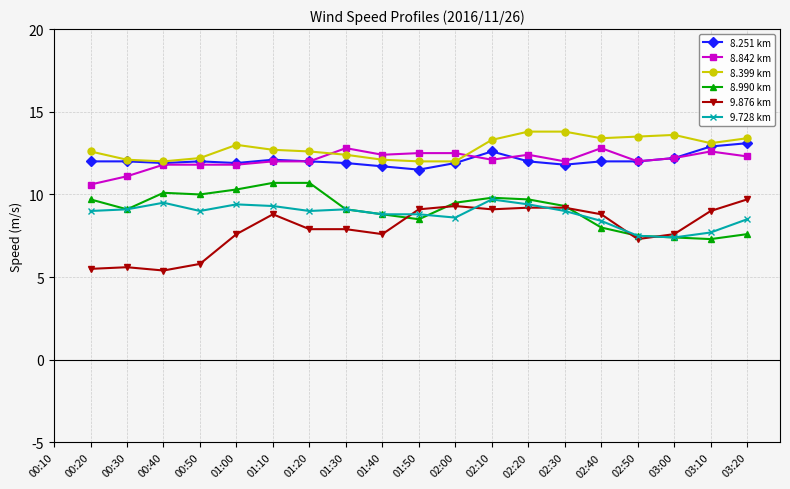

Which has a higher value, 02:40 or 01:10?

01:10